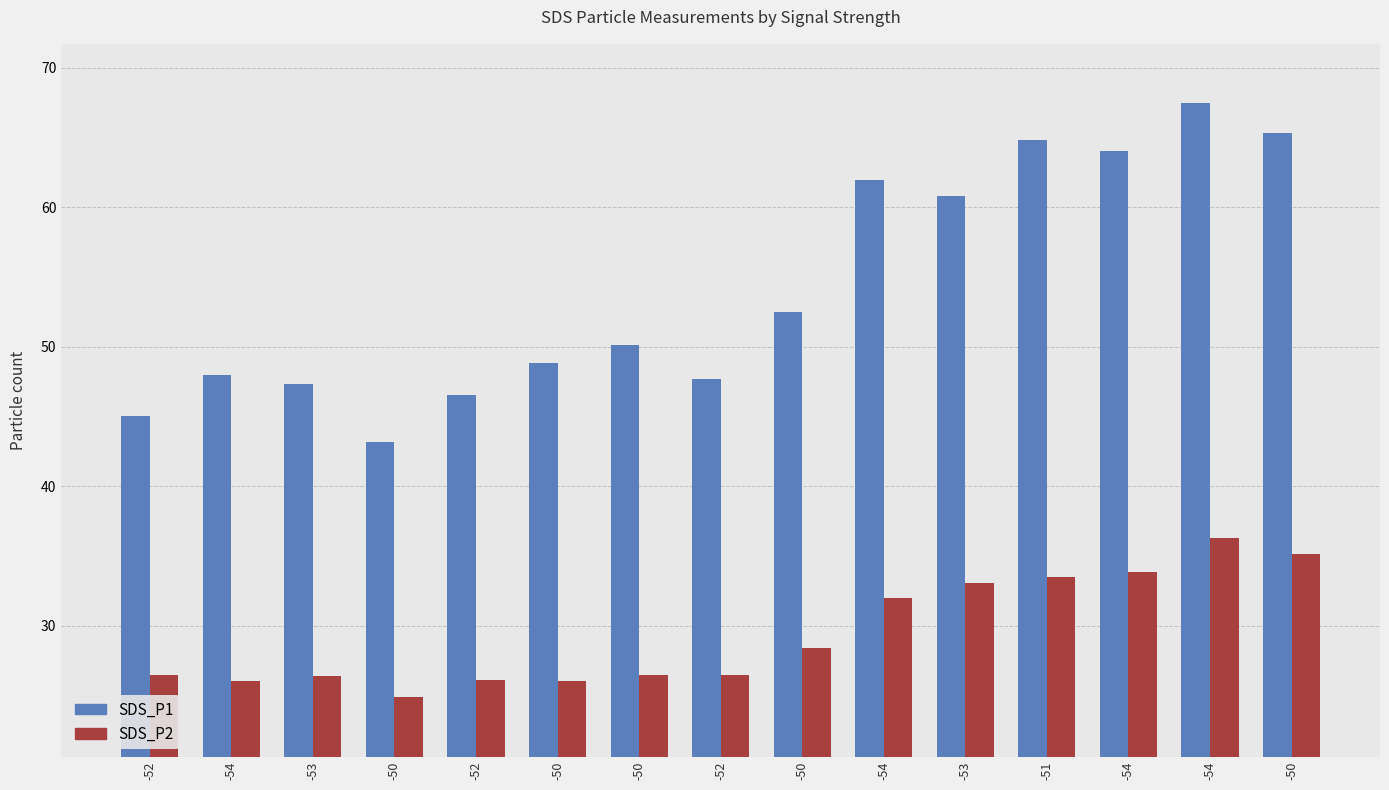

Where does the SDS_P2 series first go above 26?

-52